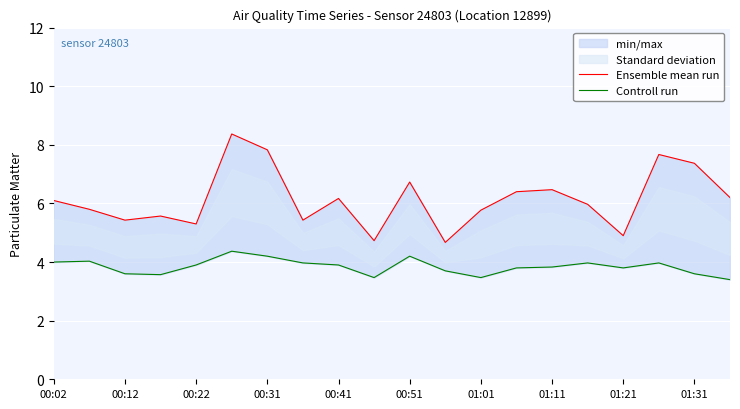

Reading left to right, list all the values displayed in this chart.

Ensemble mean run: 6.1	5.8	5.4	5.6	5.3	8.4	7.8	5.4	6.2	4.7	6.7	4.7	5.8	6.4	6.5	6.0	4.9	7.7	7.4	6.2
Controll run: 4.0	4.0	3.6	3.6	3.9	4.4	4.2	4.0	3.9	3.5	4.2	3.7	3.5	3.8	3.8	4.0	3.8	4.0	3.6	3.4